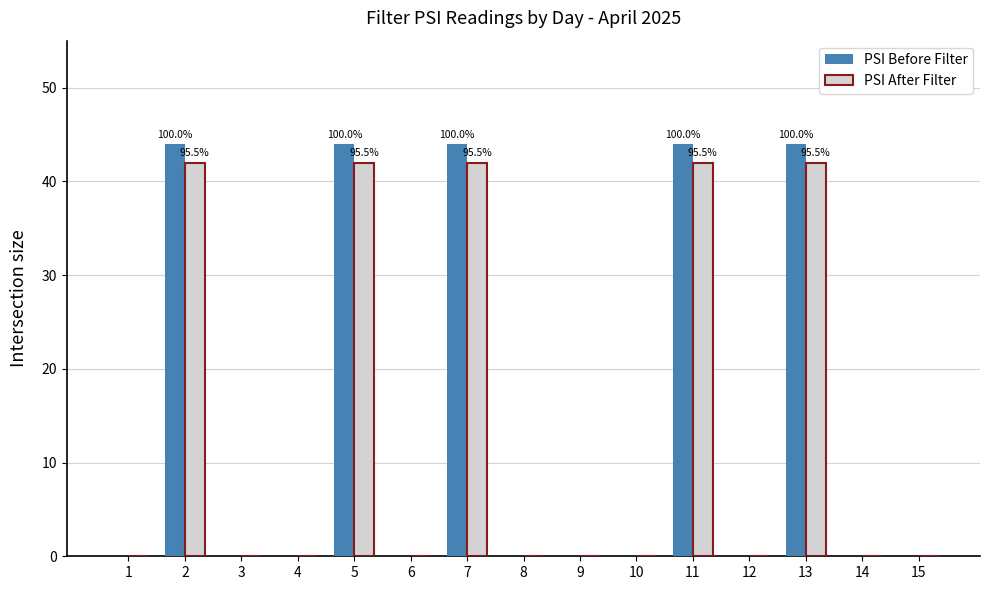

The value of PSI Before Filter at 7 is 44. True or false?

True